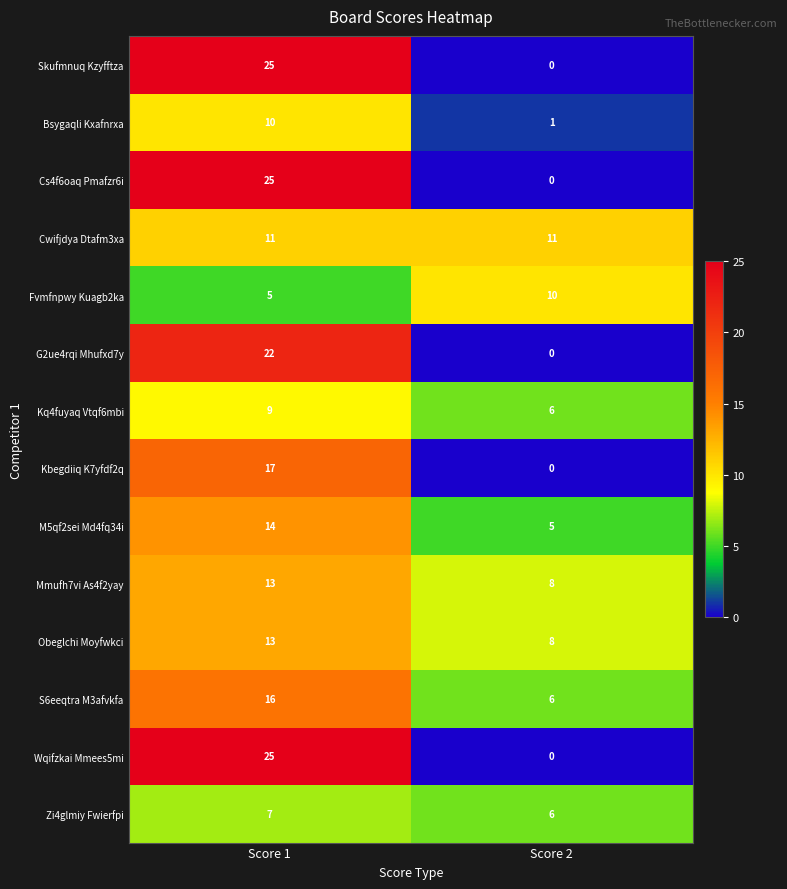

What is the difference between the maximum and minimum values in the G2ue4rqi Mhufxd7y series?

22